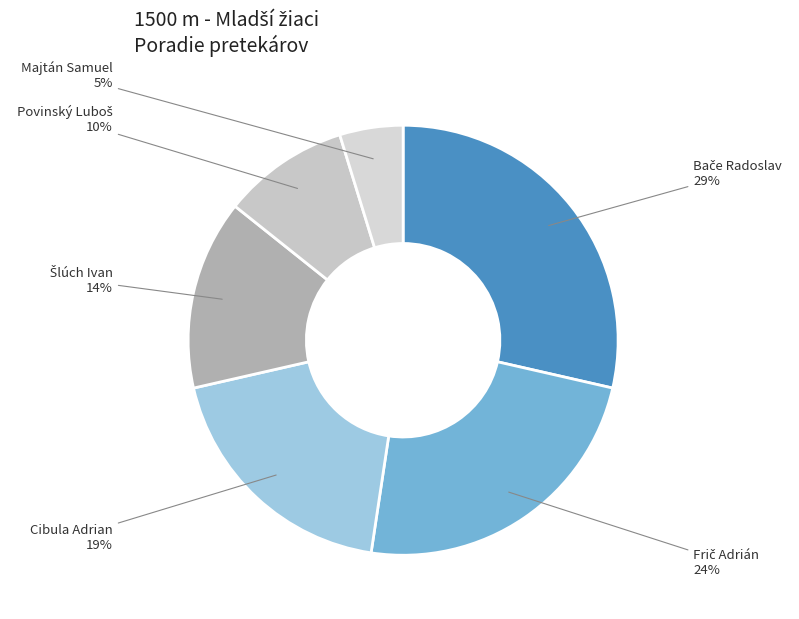

To the nearest percent, what is the difference between the largest and smallest slice percentages?

24%